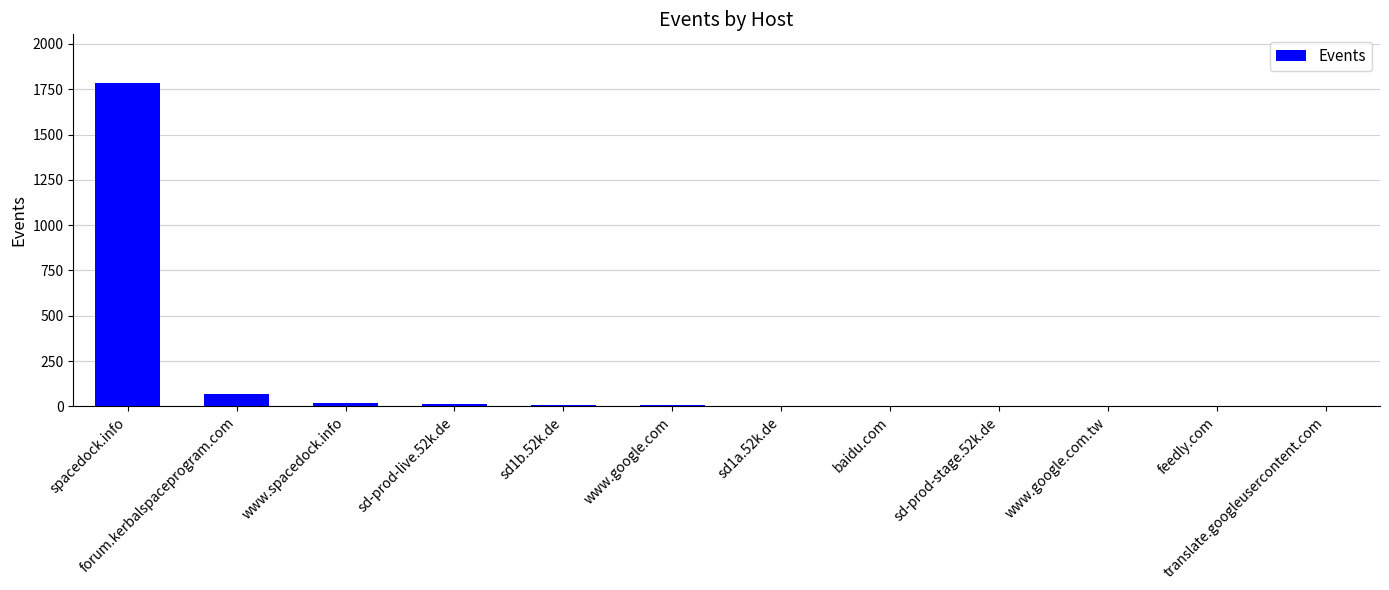

What is the sum of all values?

1904